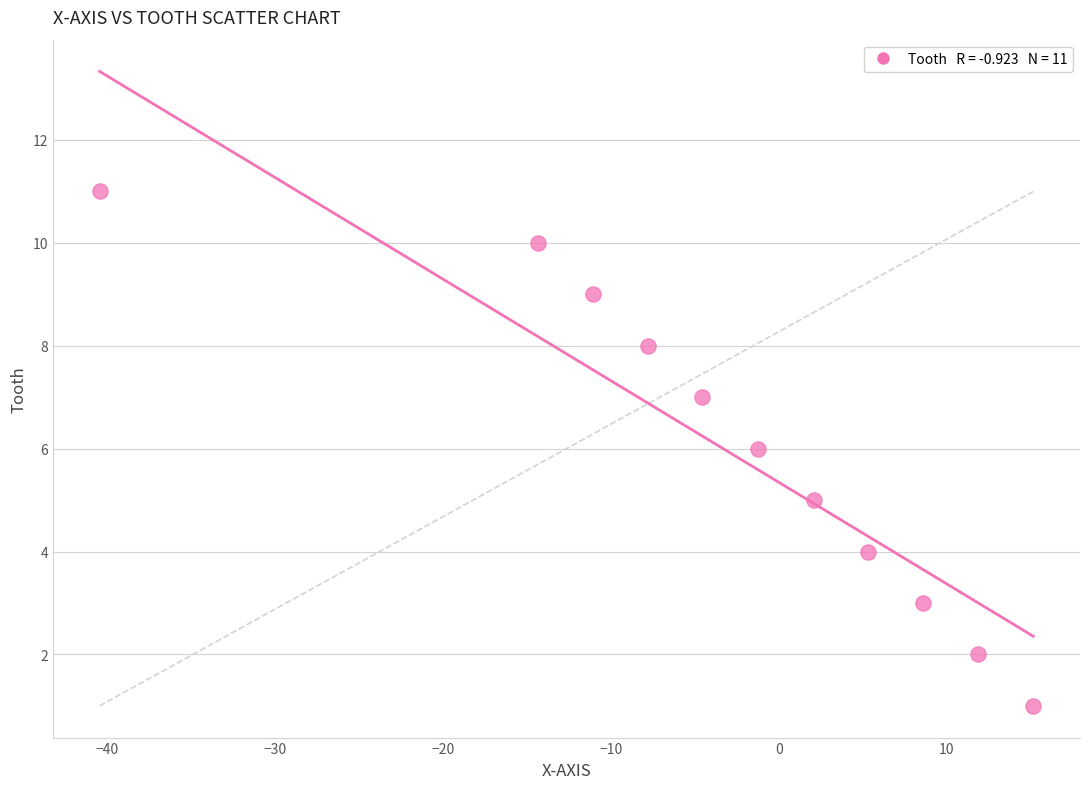

What is the average Y value?

6